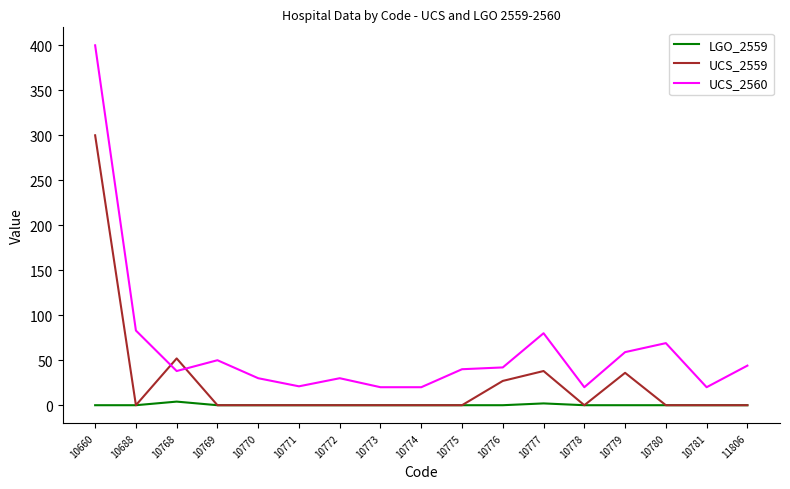

How many lines are shown in the chart?

3